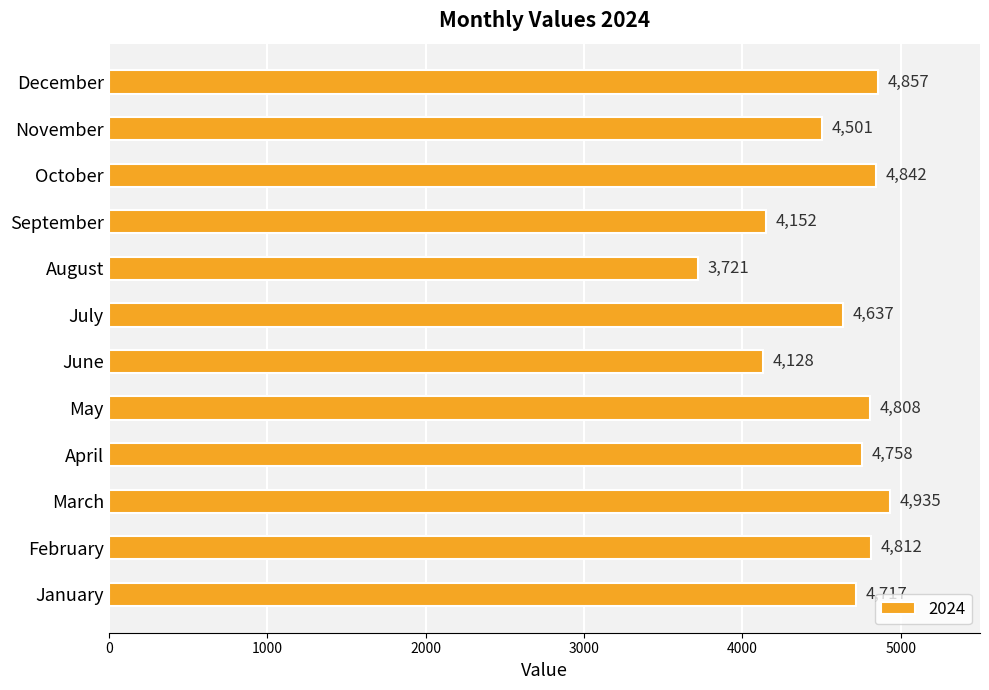

How many bars are there in total?

12